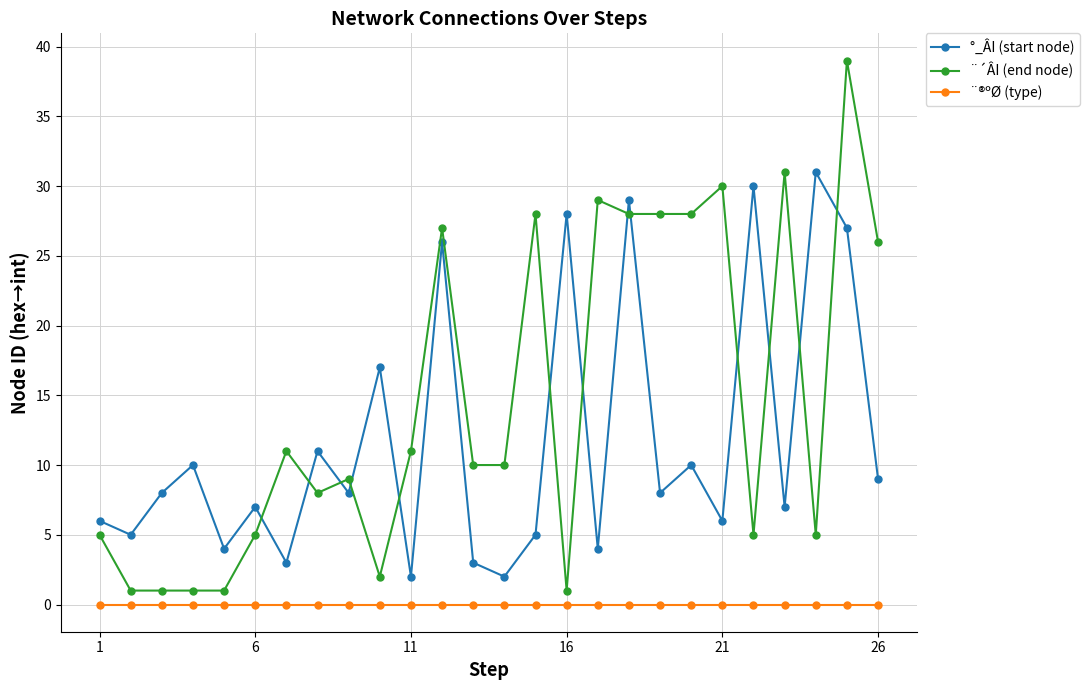

Which series has the largest range (max minus min)?

¨´ÂI (end node)